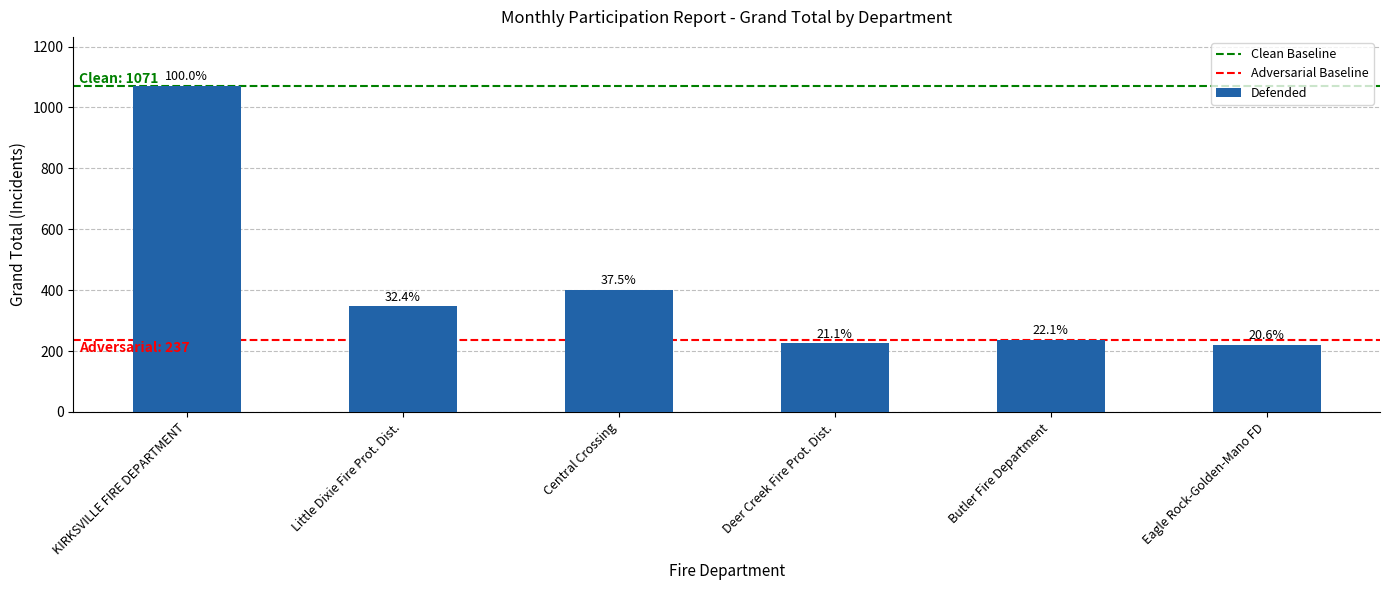

What is the difference between the maximum and minimum values?

850